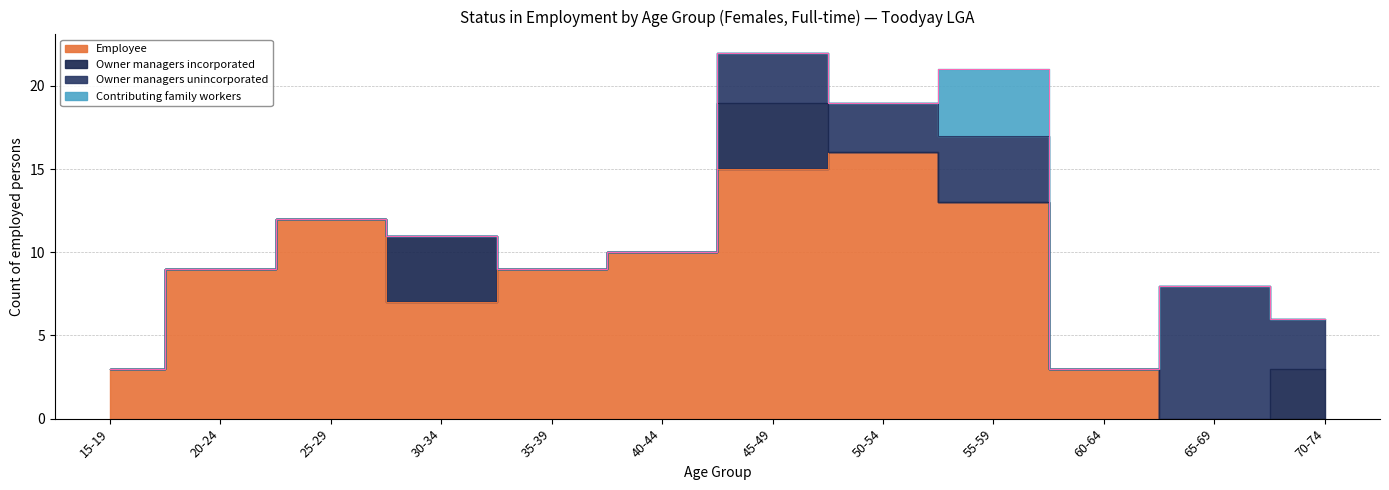

How many intersections are there between Owner managers unincorporated and Owner managers incorporated?

1